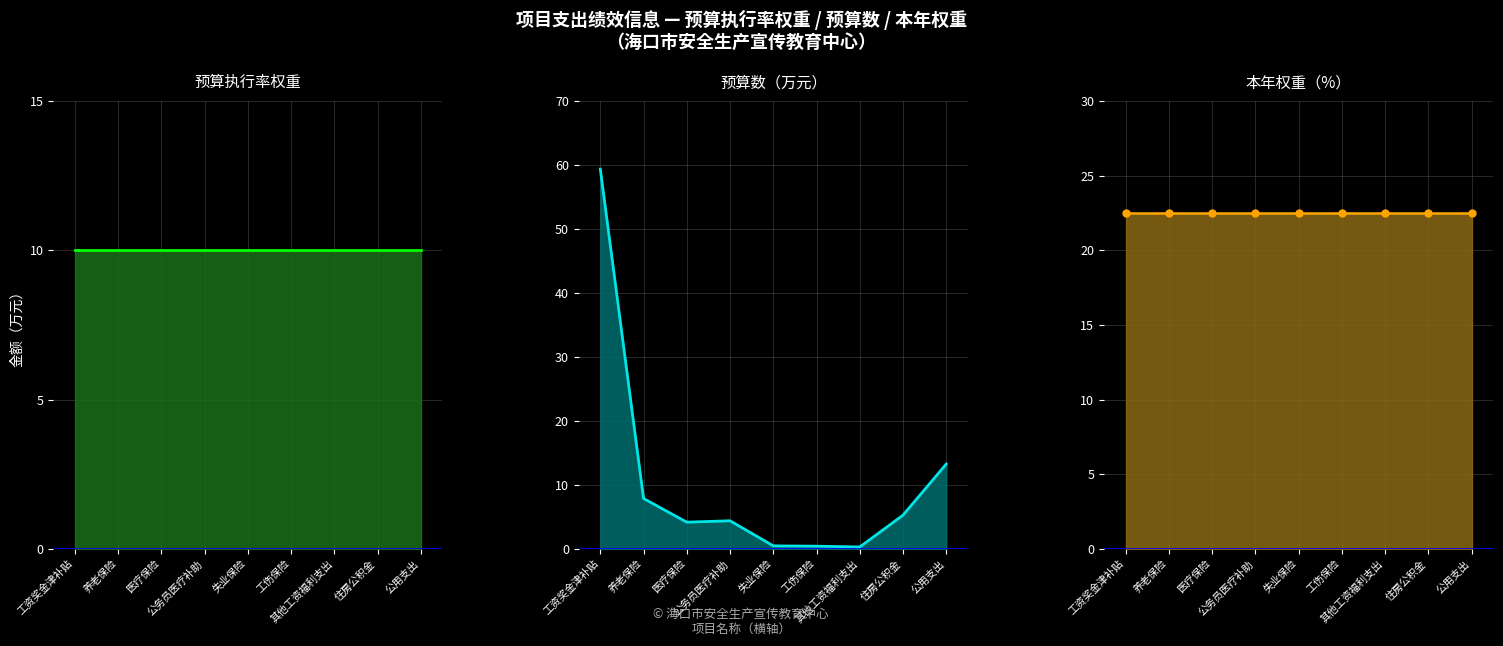

Rank the categories by 预算执行率权重 线 value from highest to lowest.

工资奖金津补贴, 养老保险, 医疗保险, 公务员医疗补助, 失业保险, 工伤保险, 其他工资福利支出, 住房公积金, 公用支出